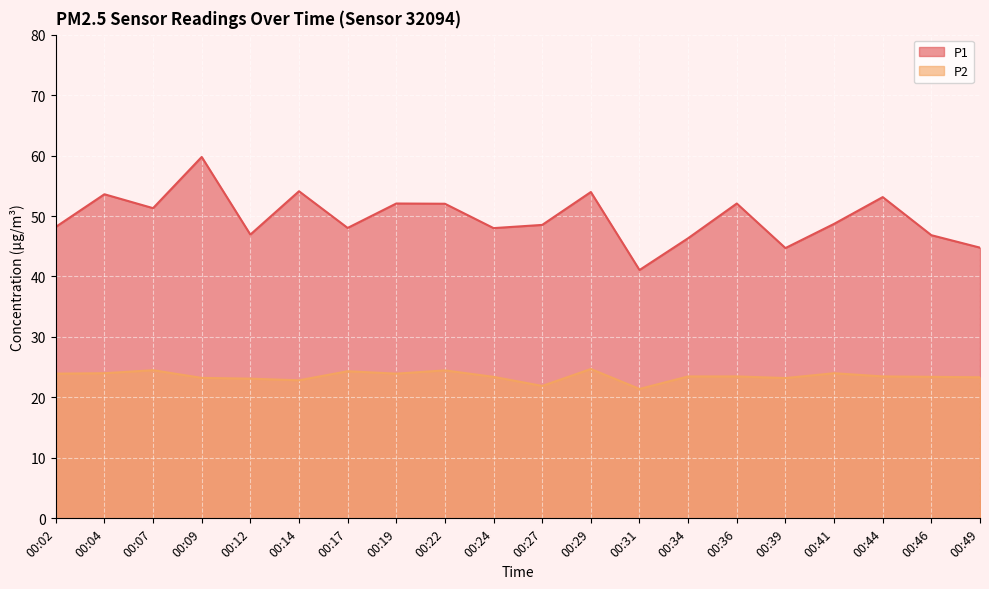

How many data points in P2 are less than 23?

3